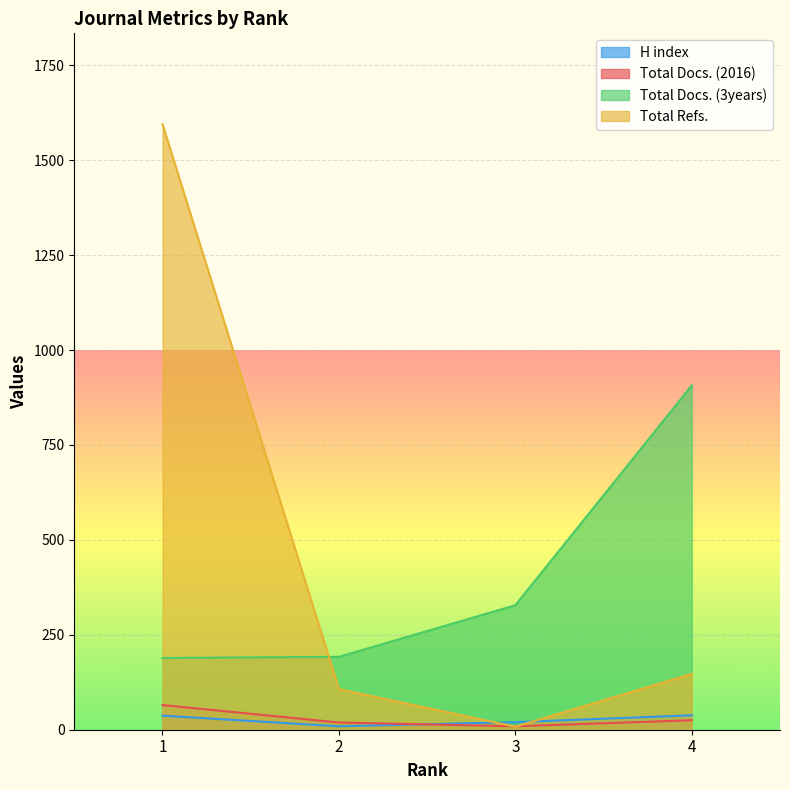

What is the difference between the highest and lowest values at 3?

320